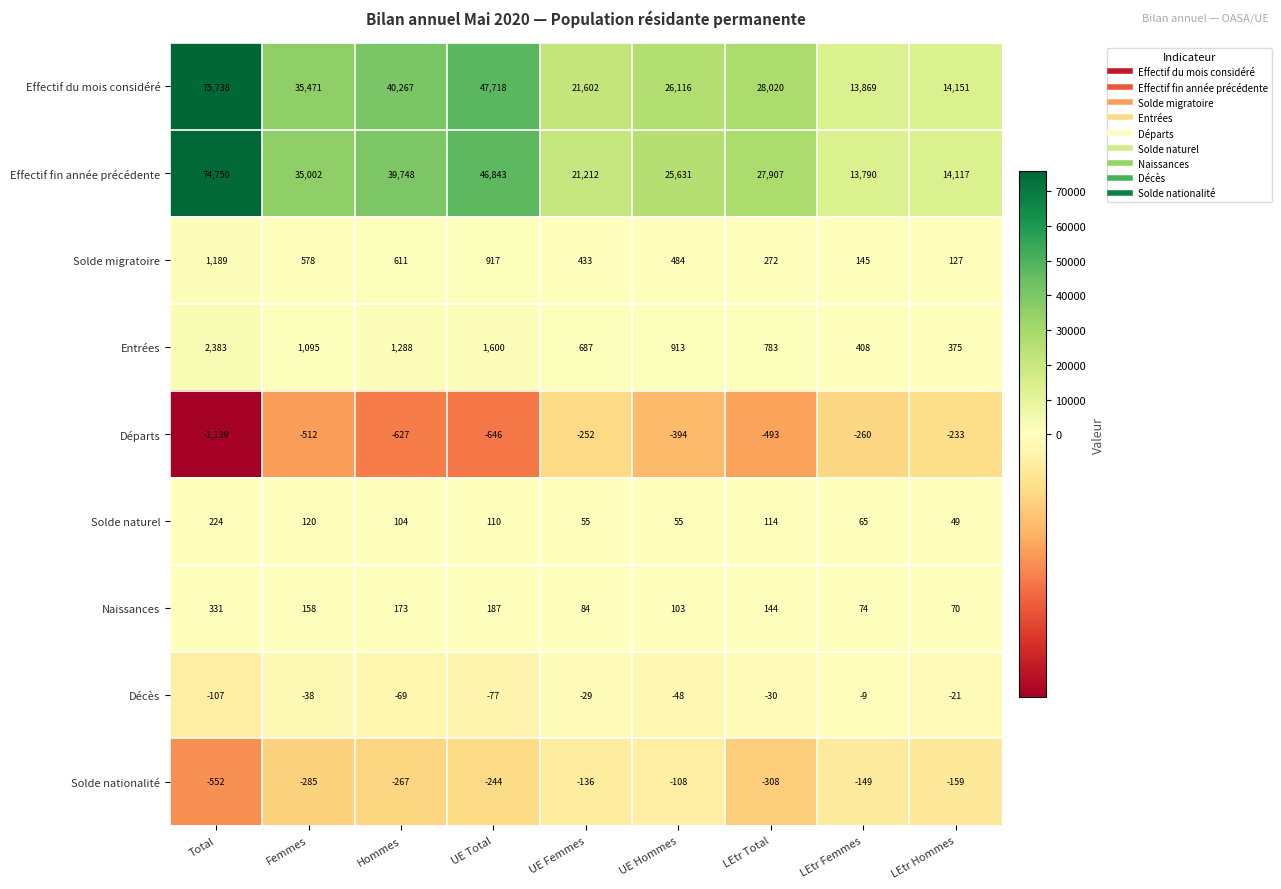

How many categories are shown in the chart?

9